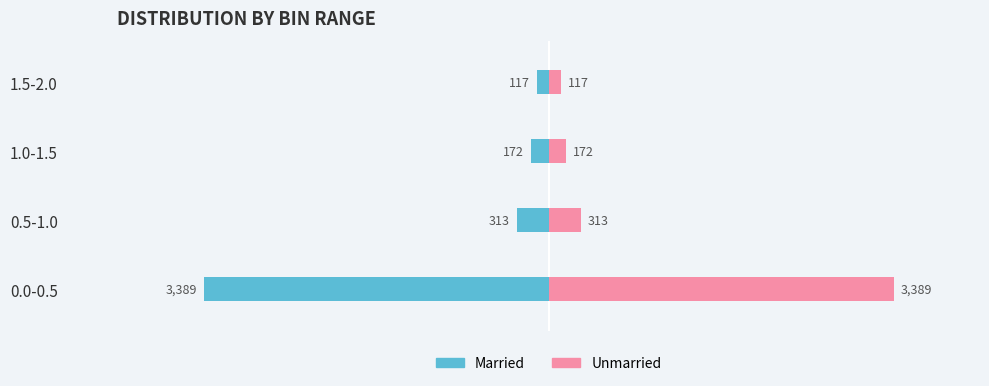

What is the minimum value for Unmarried?

117